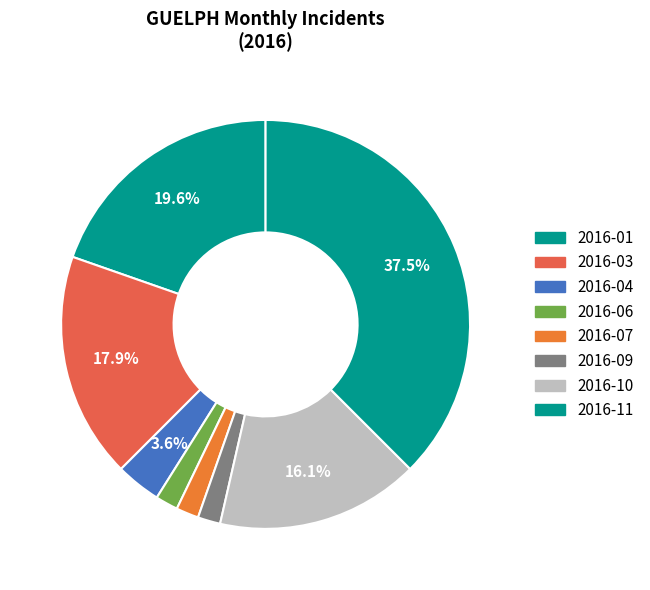

Count the number of slices in the pie.

8